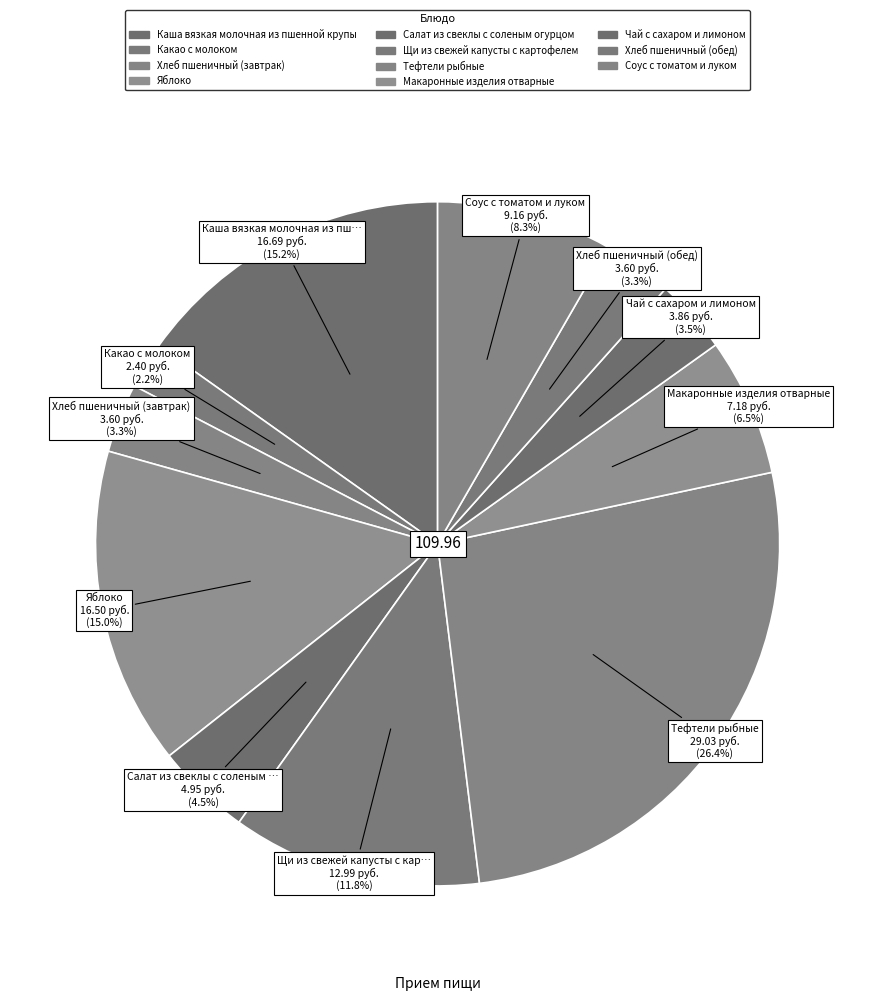

What percentage do Хлеб пшеничный (завтрак) and Щи из свежей капусты с картофелем together represent?

15.1%